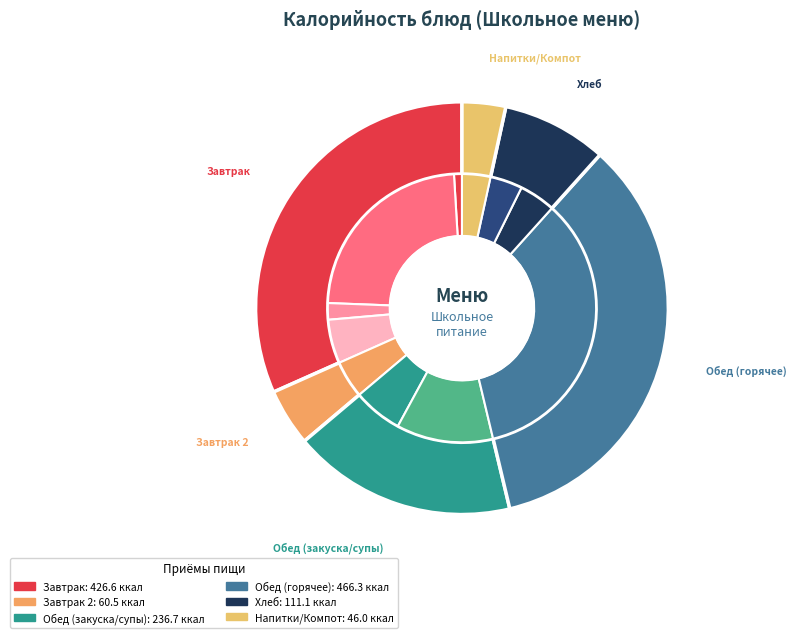

Do Рассольник ленинградский and Помидор св в нарезке together represent more than half of the pie?

No